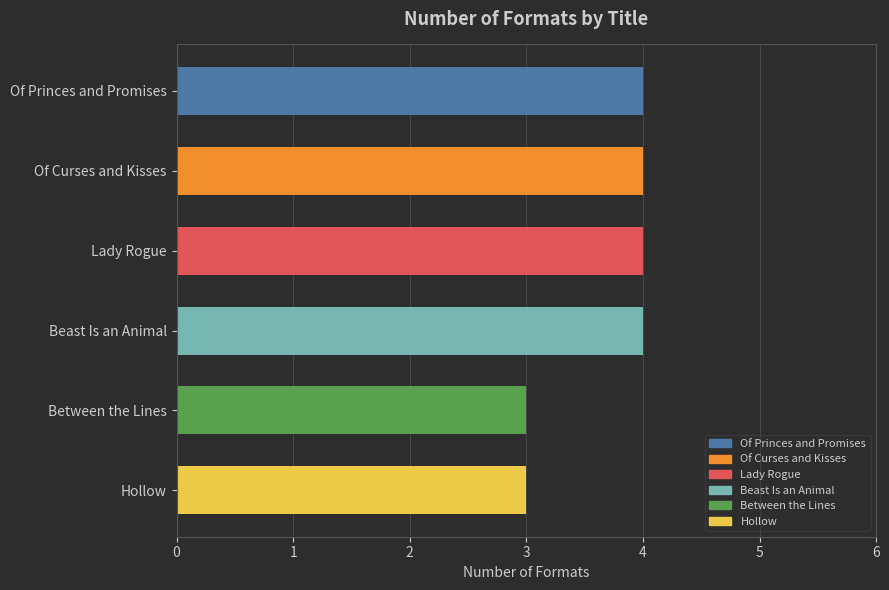

What position from the bottom is Between the Lines?

2